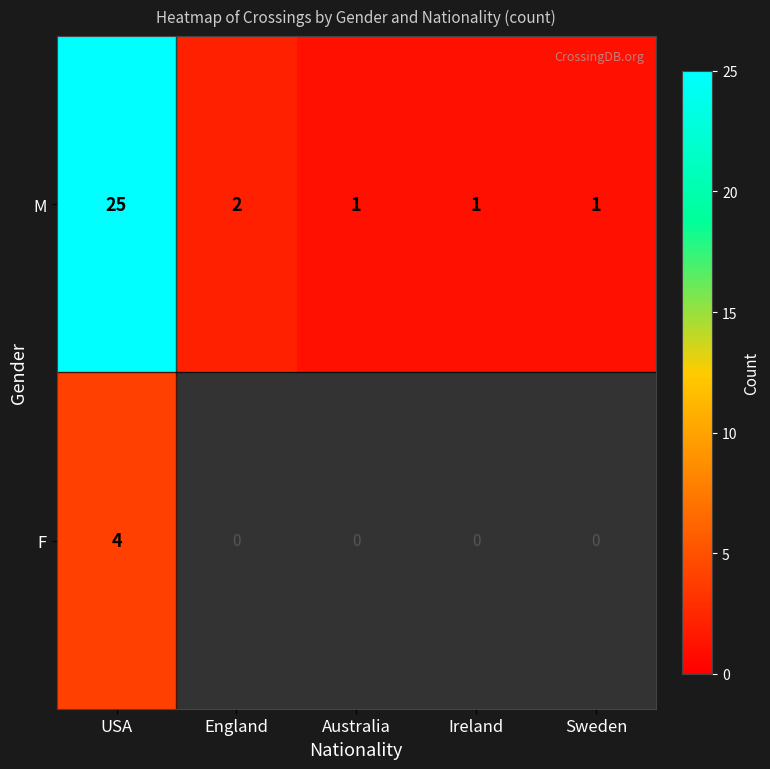

True or false: M has a value of 1 at Sweden.

True